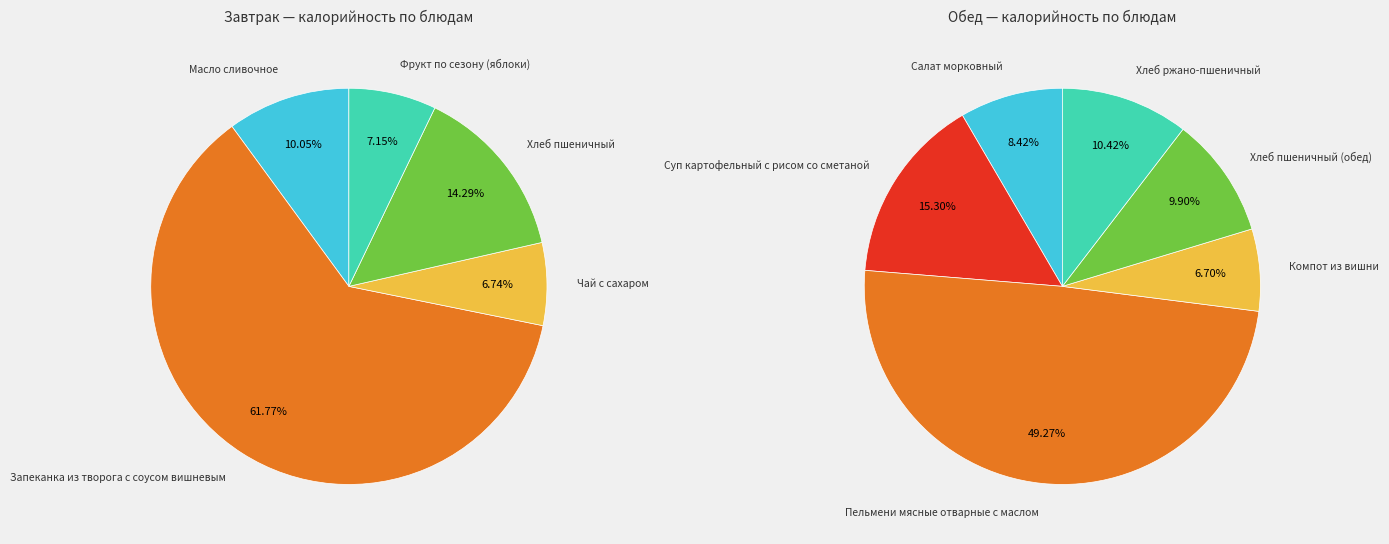

Combined, what portion of the pie is Обед and Завтрак?

100.0%